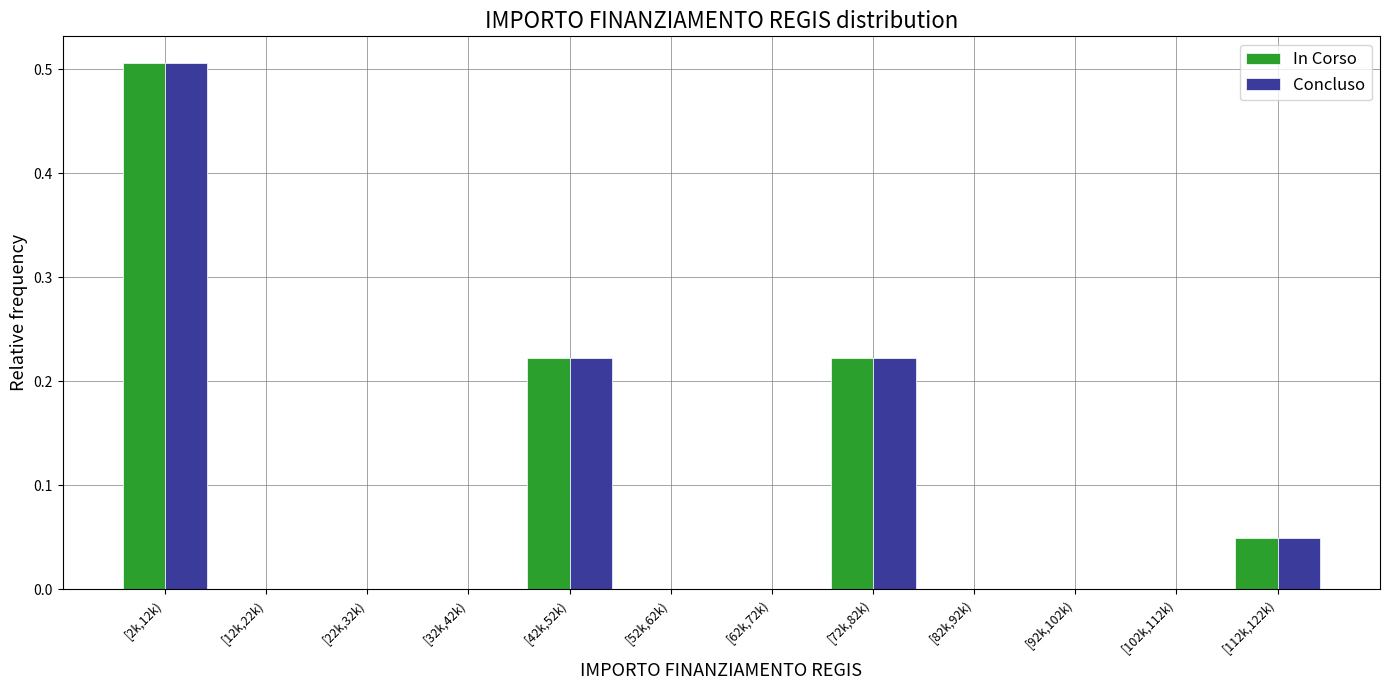

Is the value of Concluso at [112k,122k) greater than the value of In Corso at [12k,22k)?

Yes